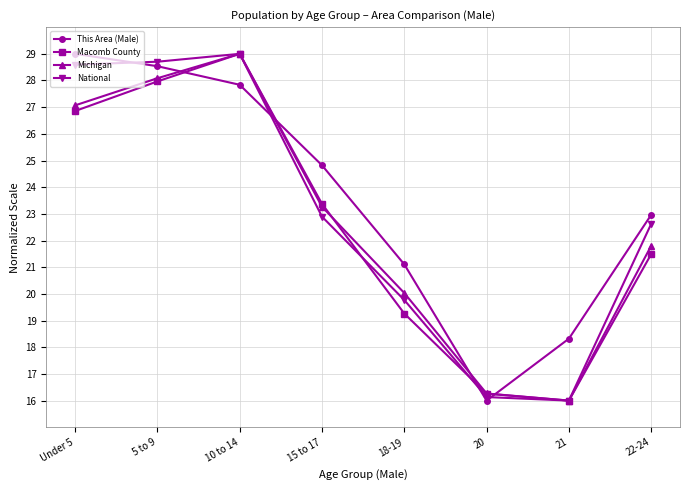

What is the approximate value of National at 18-19?

19.8